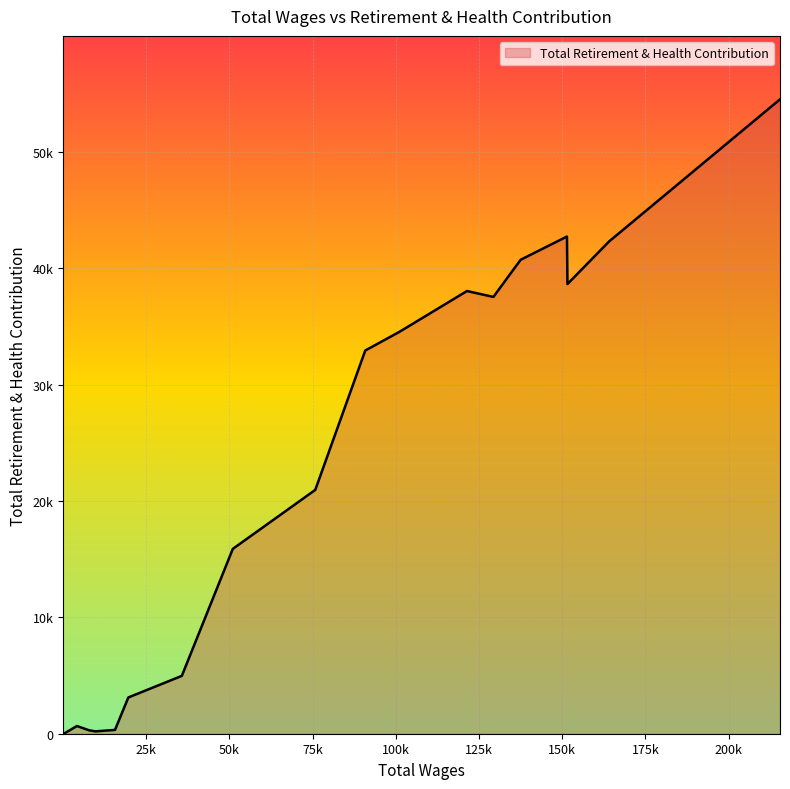

What is the difference between the maximum and minimum values?

54541